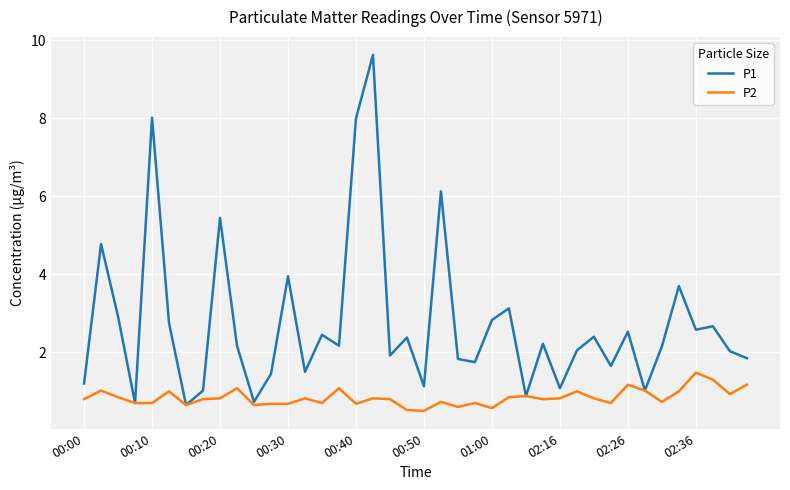

Which series has the largest total across all categories?

P1